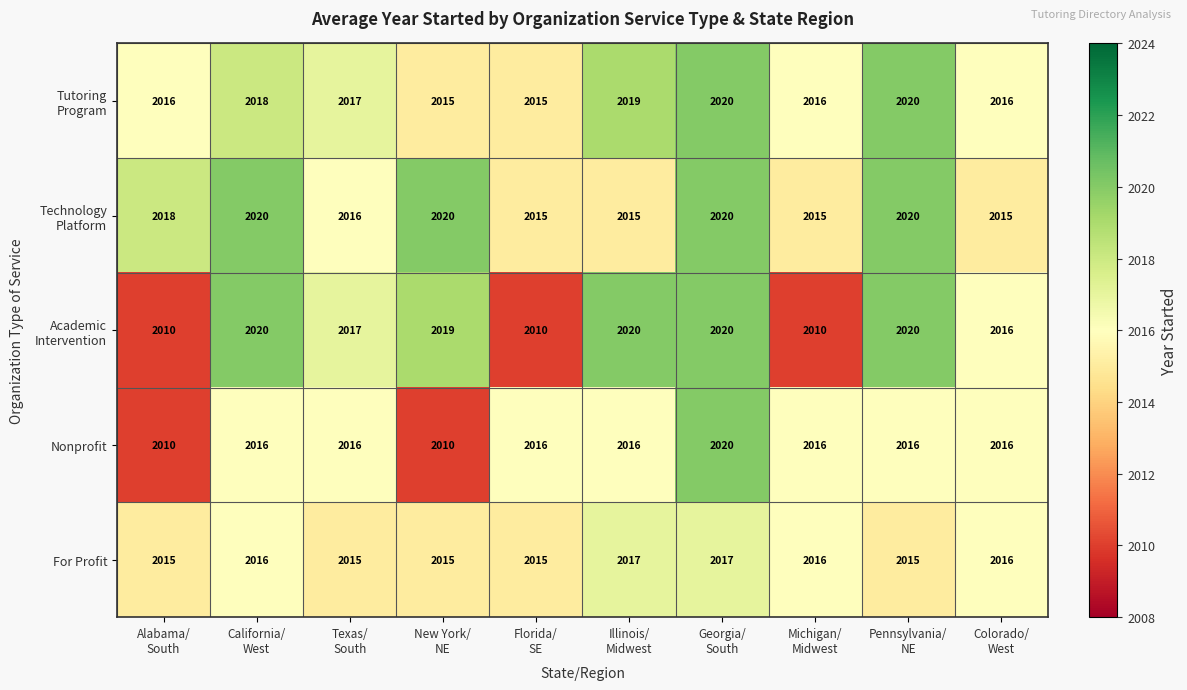

What is the difference between the second highest and minimum values in the Nonprofit series?

6